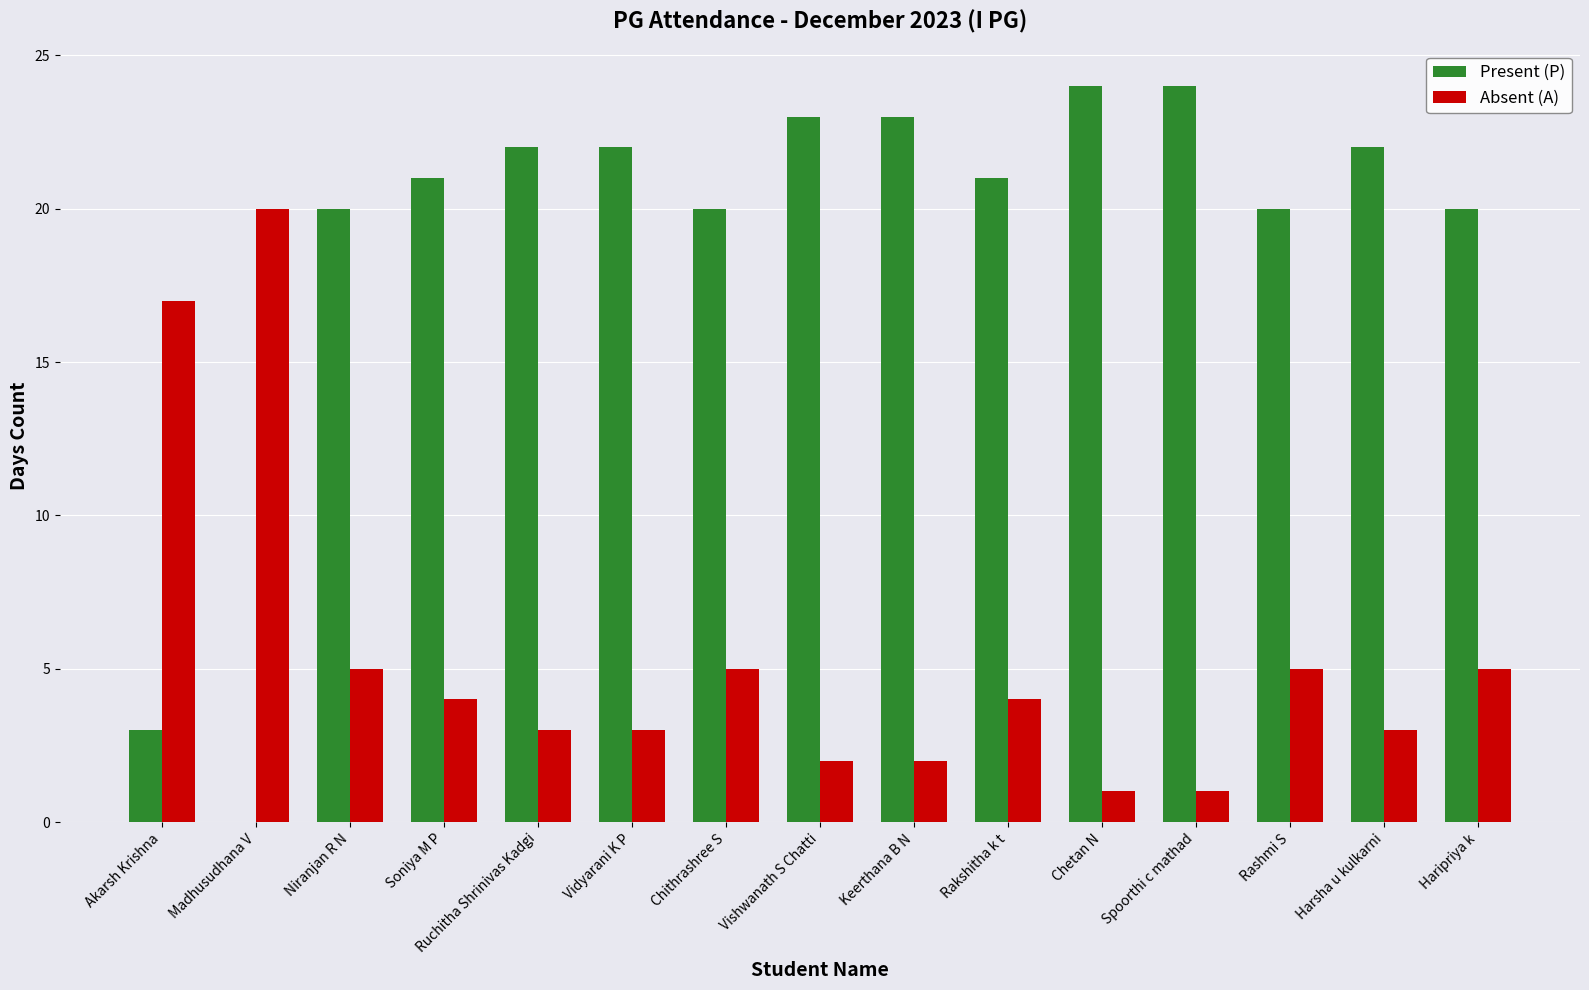

What are all the series names shown in the legend?

Present (P), Absent (A)